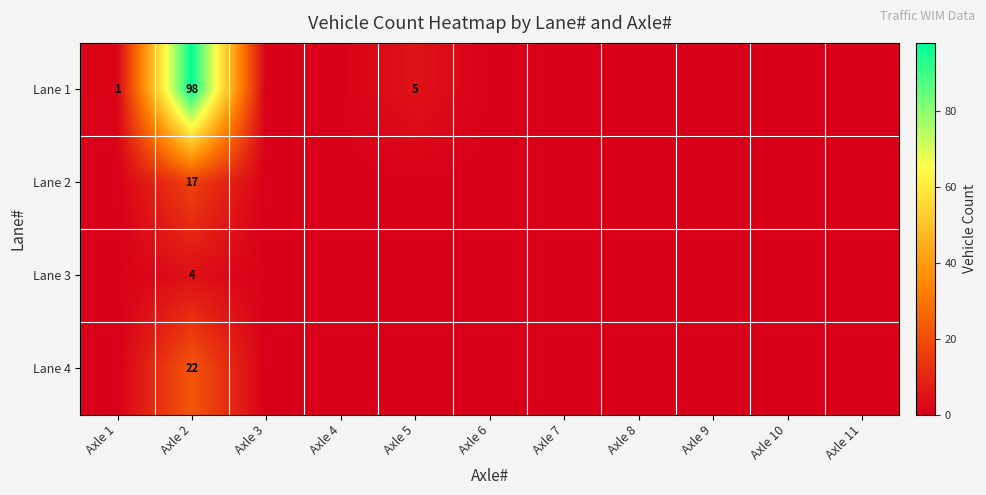

What is the spread (max minus min) of values at Axle 2?

94